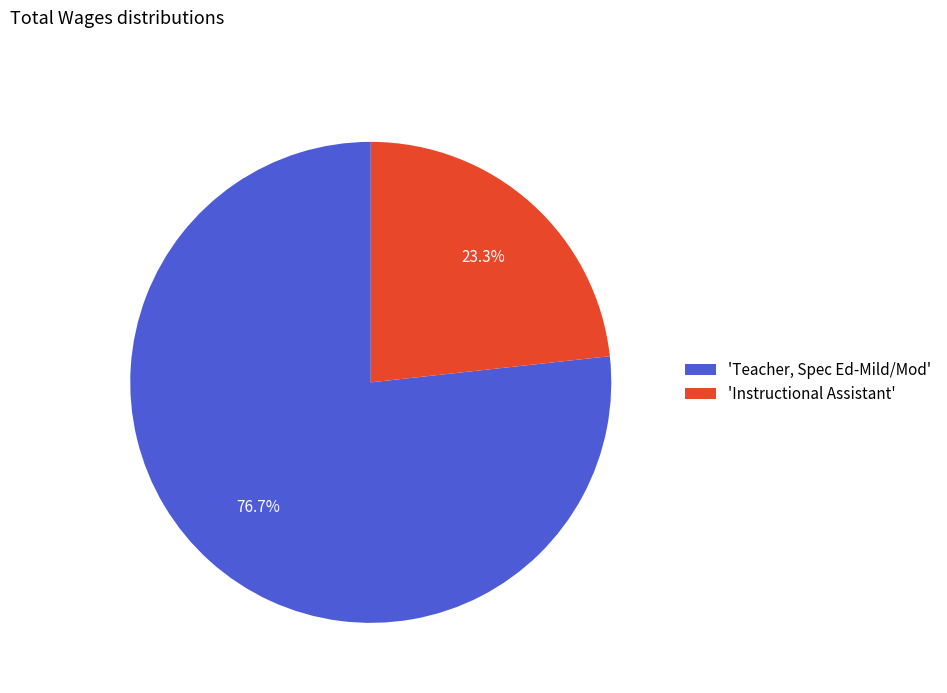

What is the largest slice in the pie chart?

'Teacher, Spec Ed-Mild/Mod'